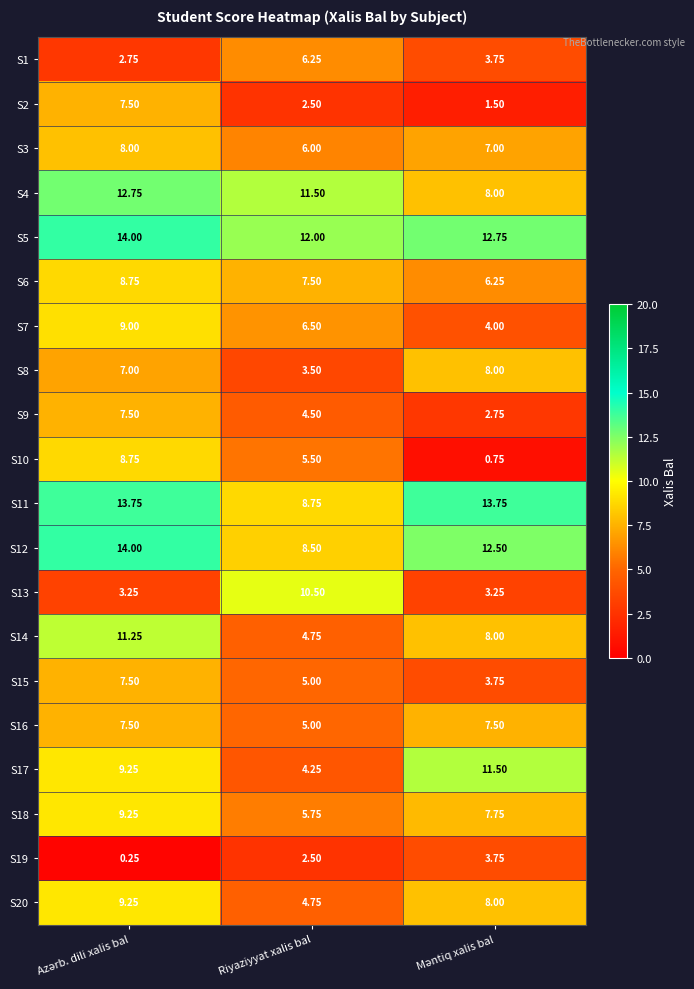

Where is S9 nearest to the value 5?

Riyaziyyat xalis bal